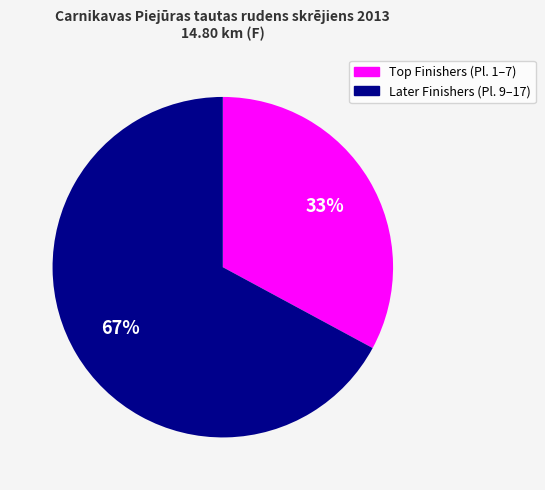

To the nearest percent, what is the average slice percentage?

50%